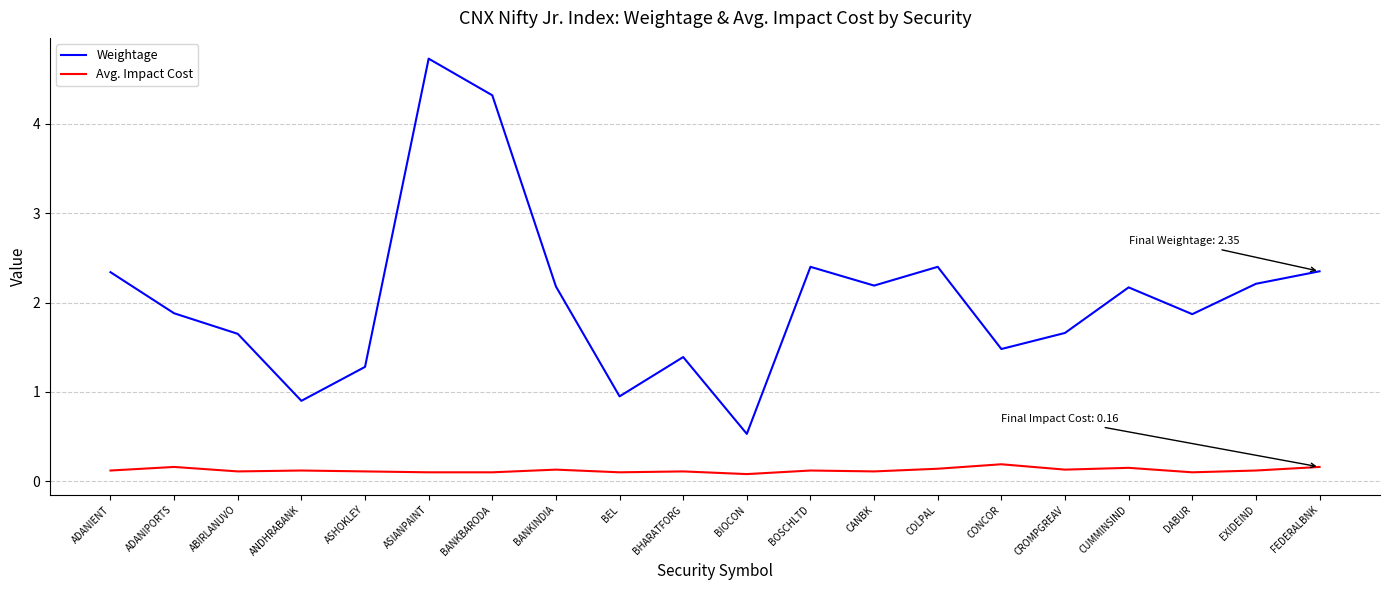

What is the greatest value displayed?

4.7